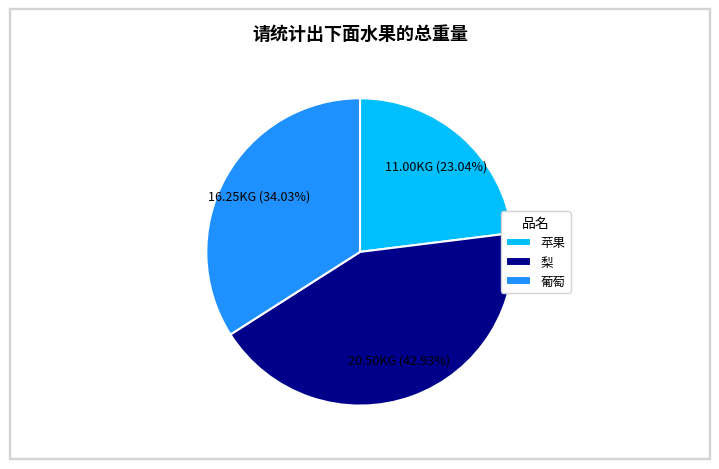

What is the ratio of the value at 苹果 to the value at 葡萄?

0.7